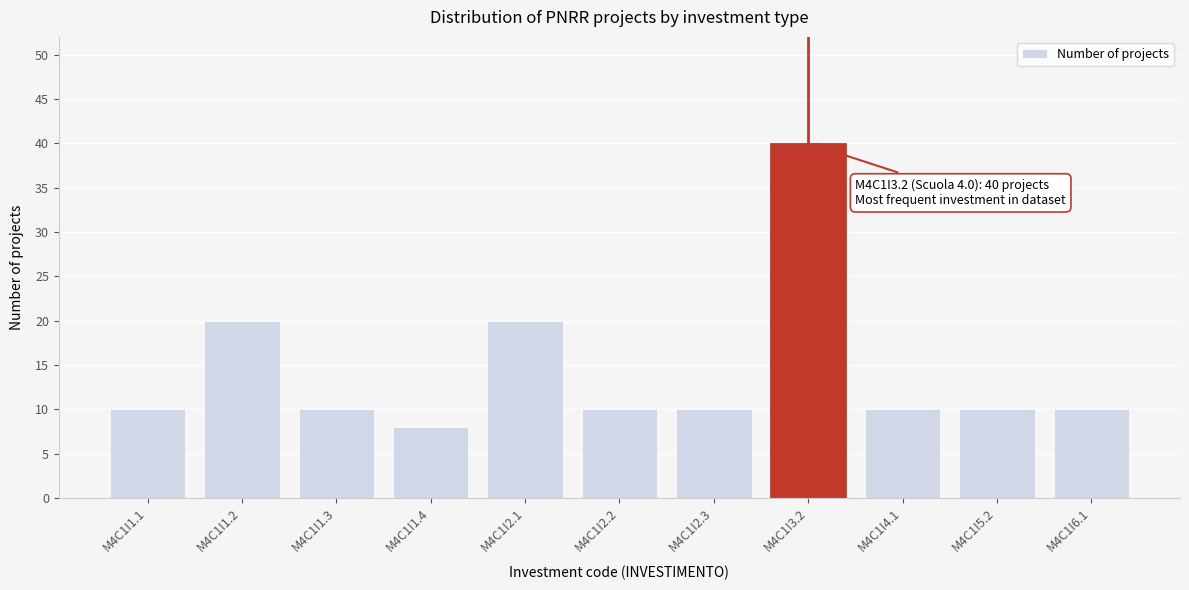

Reading left to right, list all the values displayed in this chart.

10	20	10	8	20	10	10	40	10	10	10